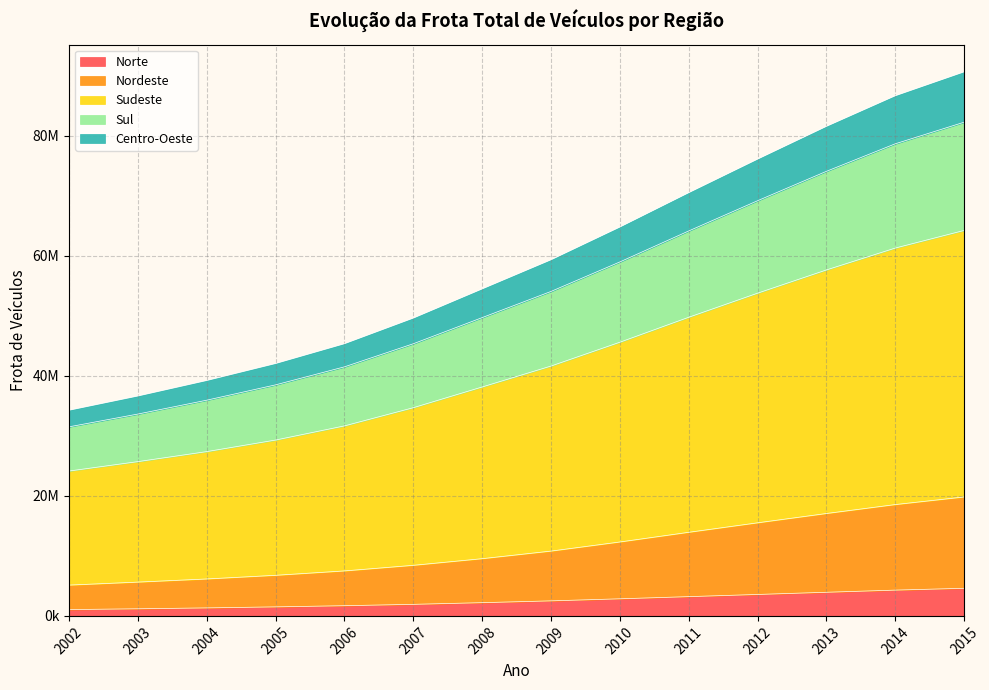

True or false: Sul has more than 0 points higher than both neighbors.

False